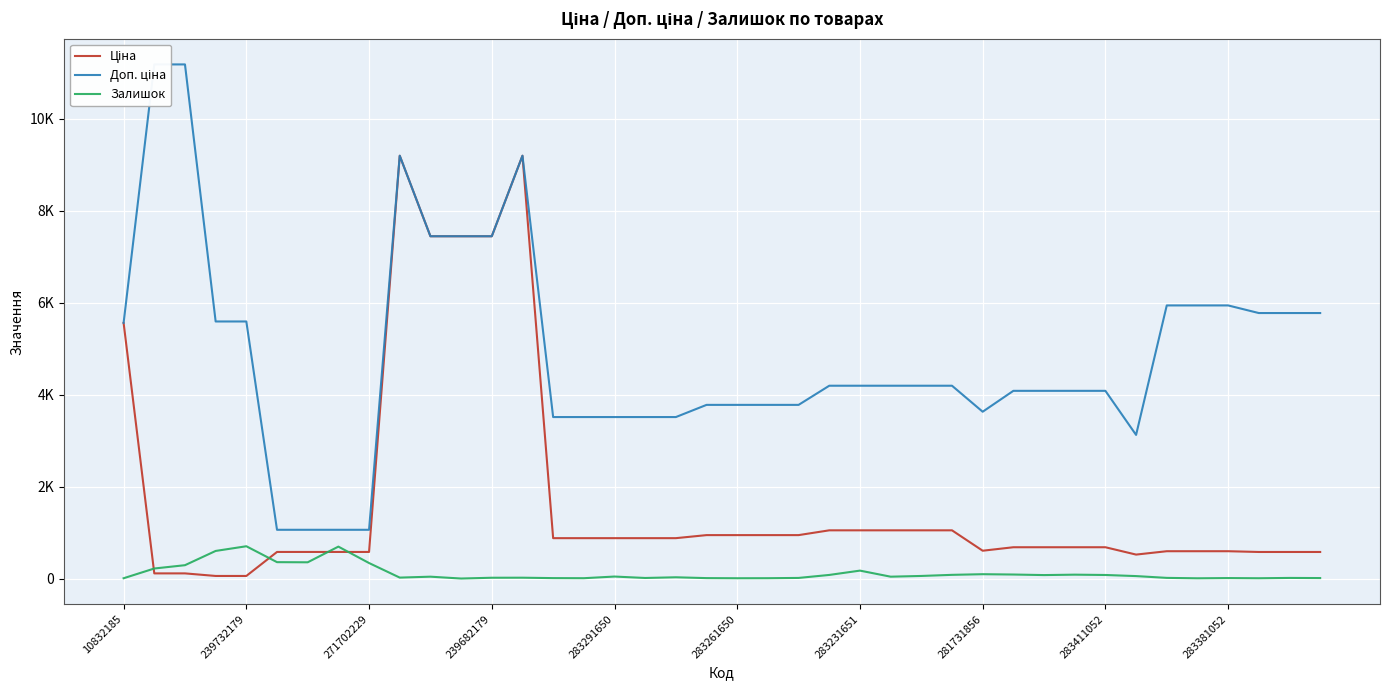

How many data points does each series have?

40